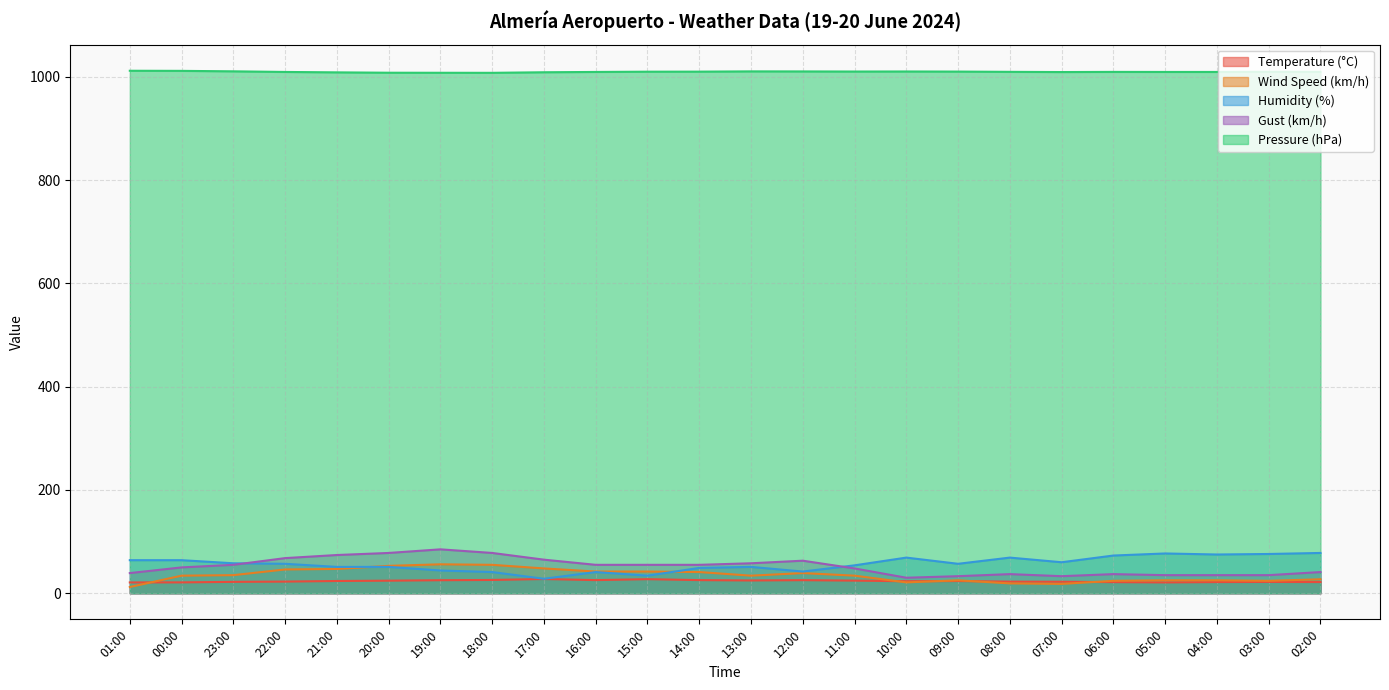

Reading left to right, transcribe all the data shown in this chart.

Temperature (°C): 01:00=20.9	00:00=21.0	23:00=22.0	22:00=22.5	21:00=23.7	20:00=24.3	19:00=25.2	18:00=25.7	17:00=27.5	16:00=25.4	15:00=27.2	14:00=25.4	13:00=24.7	12:00=25.3	11:00=24.4	10:00=23.2	09:00=23.6	08:00=22.4	07:00=22.2	06:00=21.5	05:00=20.9	04:00=21.6	03:00=21.9	02:00=21.6
Wind Speed (km/h): 01:00=12.0	00:00=34.0	23:00=35.0	22:00=46.0	21:00=47.0	20:00=53.0	19:00=56.0	18:00=55.0	17:00=48.0	16:00=42.0	15:00=42.0	14:00=41.0	13:00=34.0	12:00=39.0	11:00=34.0	10:00=21.0	09:00=25.0	08:00=19.0	07:00=18.0	06:00=24.0	05:00=25.0	04:00=25.0	03:00=24.0	02:00=27.0
Humidity (%): 01:00=64.0	00:00=64.0	23:00=58.0	22:00=57.0	21:00=51.0	20:00=51.0	19:00=44.0	18:00=41.0	17:00=28.0	16:00=41.0	15:00=34.0	14:00=49.0	13:00=51.0	12:00=42.0	11:00=54.0	10:00=69.0	09:00=57.0	08:00=69.0	07:00=60.0	06:00=73.0	05:00=77.0	04:00=75.0	03:00=76.0	02:00=78.0
Gust (km/h): 01:00=39.0	00:00=50.0	23:00=55.0	22:00=68.0	21:00=74.0	20:00=78.0	19:00=85.0	18:00=78.0	17:00=65.0	16:00=55.0	15:00=55.0	14:00=55.0	13:00=58.0	12:00=63.0	11:00=48.0	10:00=30.0	09:00=33.0	08:00=37.0	07:00=33.0	06:00=37.0	05:00=35.0	04:00=35.0	03:00=35.0	02:00=41.0
Pressure (hPa): 01:00=1012.0	00:00=1011.8	23:00=1010.9	22:00=1009.7	21:00=1008.9	20:00=1008.2	19:00=1008.1	18:00=1008.0	17:00=1009.1	16:00=1009.7	15:00=1010.2	14:00=1010.3	13:00=1010.8	12:00=1010.7	11:00=1010.5	10:00=1010.6	09:00=1010.4	08:00=1009.9	07:00=1009.5	06:00=1009.8	05:00=1009.7	04:00=1009.7	03:00=1010.0	02:00=1009.9